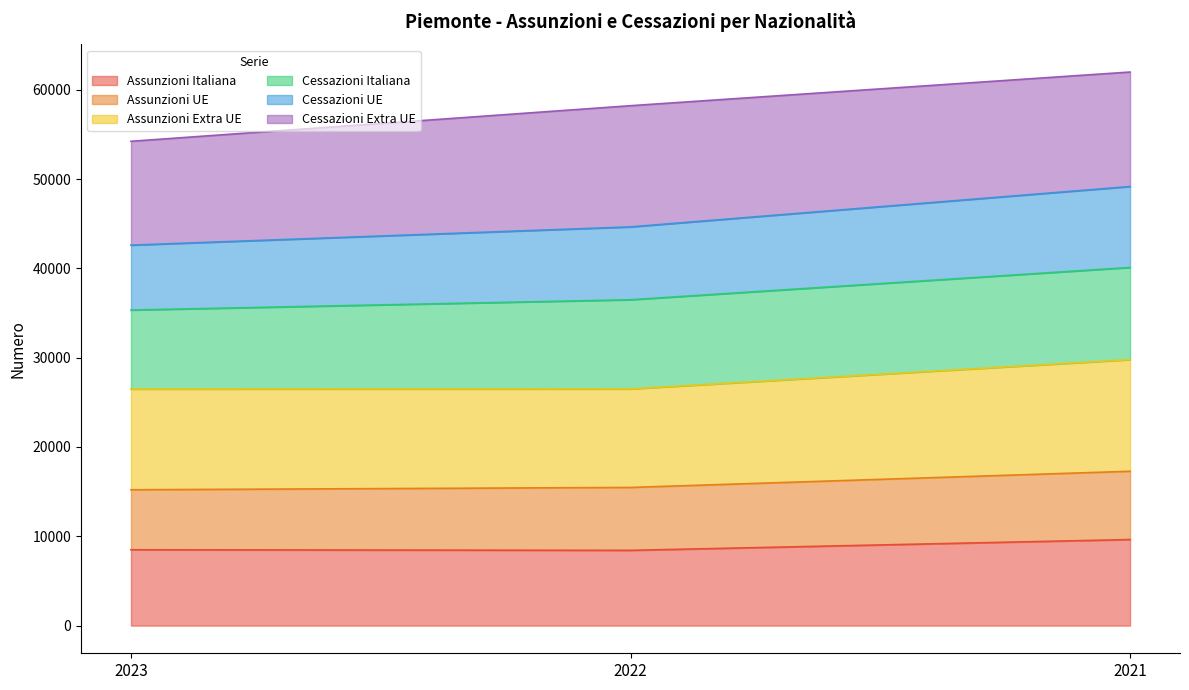

The value of Assunzioni Italiana at 2022 is 8427. True or false?

True